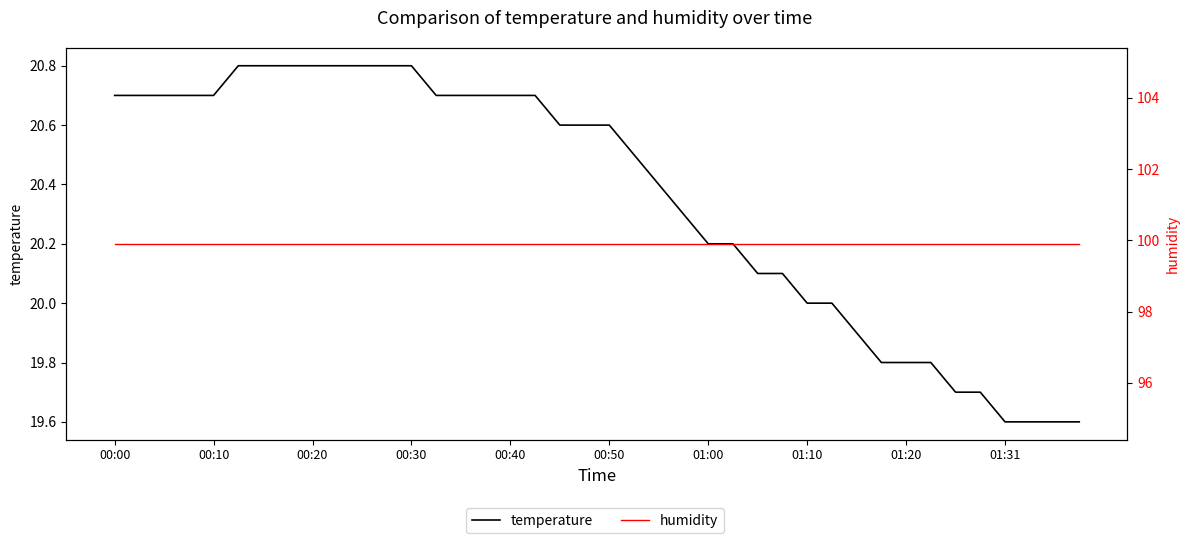

What is the total value across all series at 15?

120.6